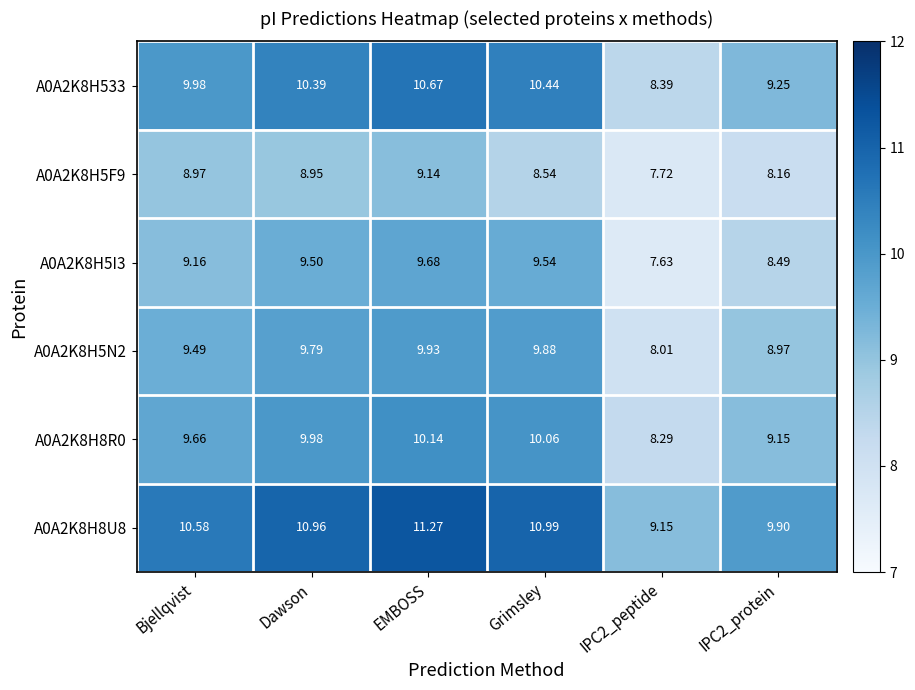

How many distinct data groups are displayed?

6